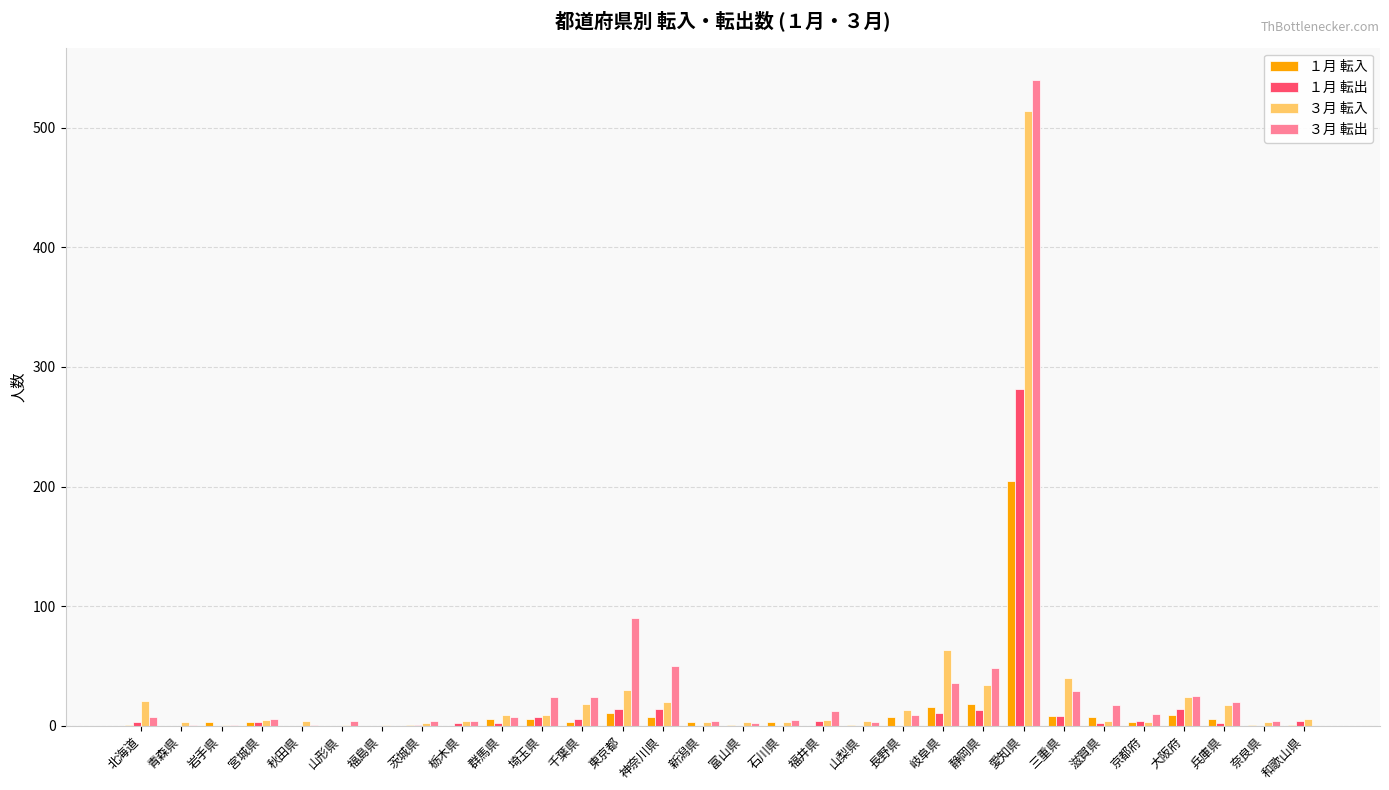

What is the average value of the １月 転出 series?

13